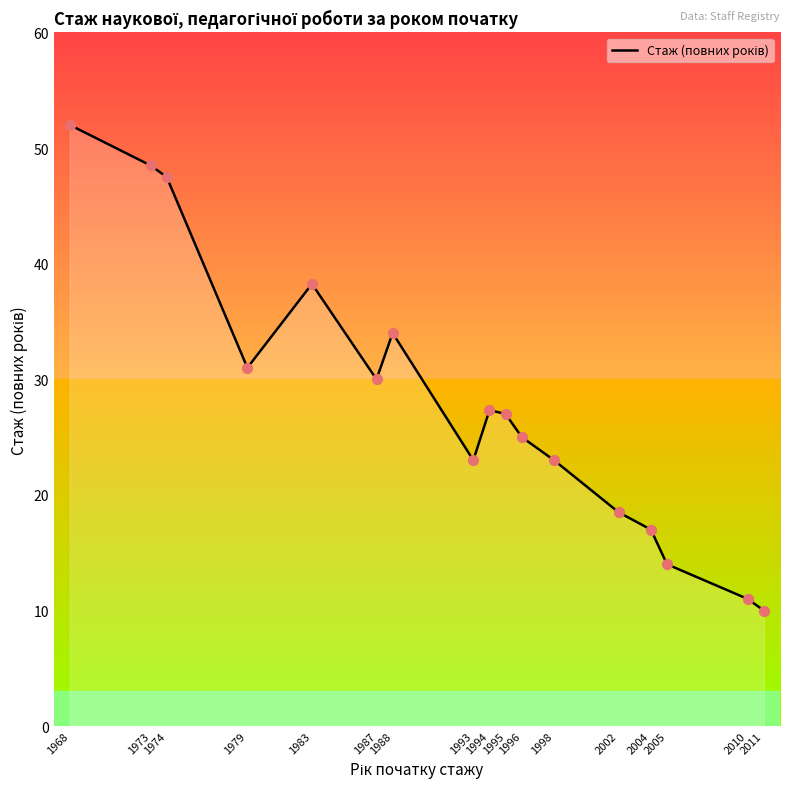

Between 1995 and 1998, which is larger?

1995